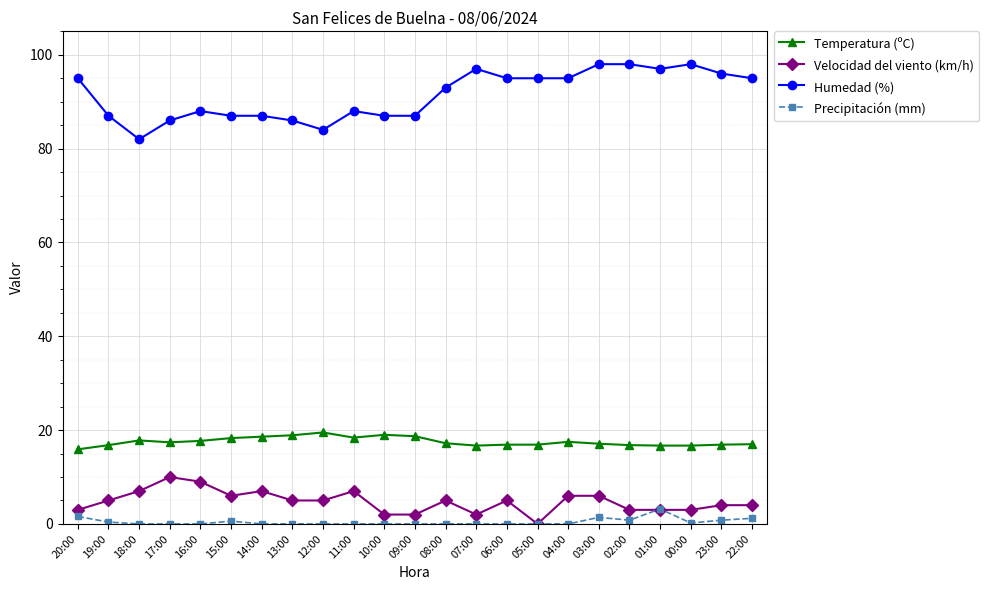

True or false: Temperatura (ºC) has a value of 17.4 at 17:00.

True